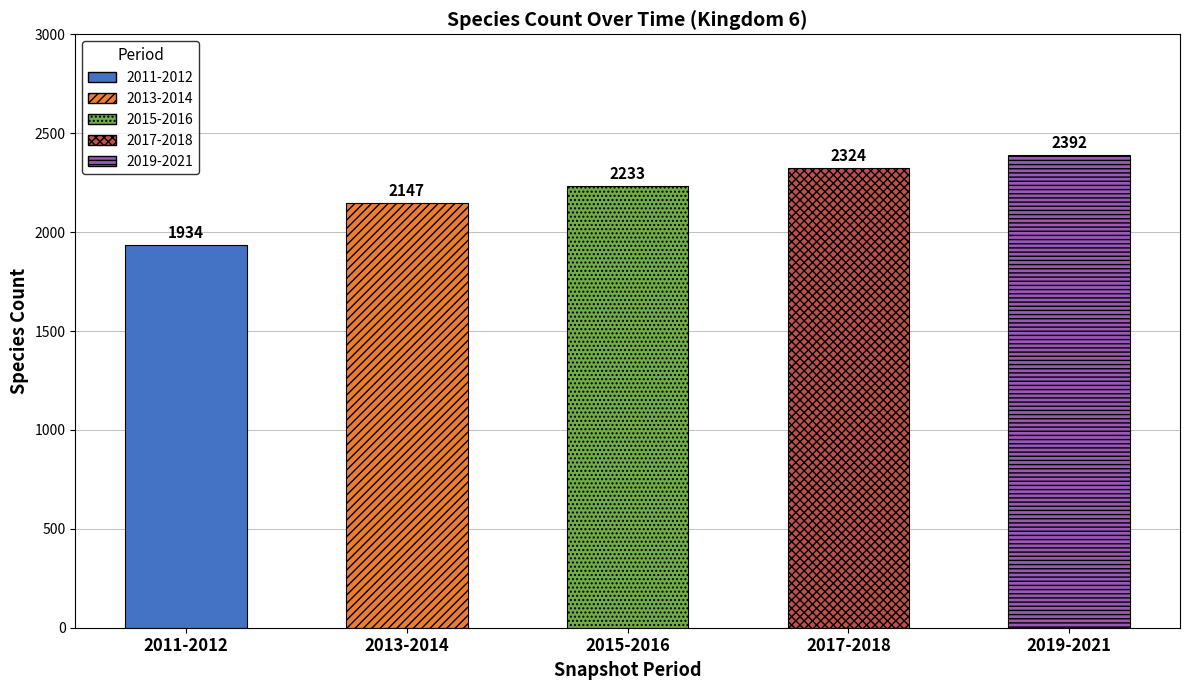

What is the difference between the maximum and minimum values?

458